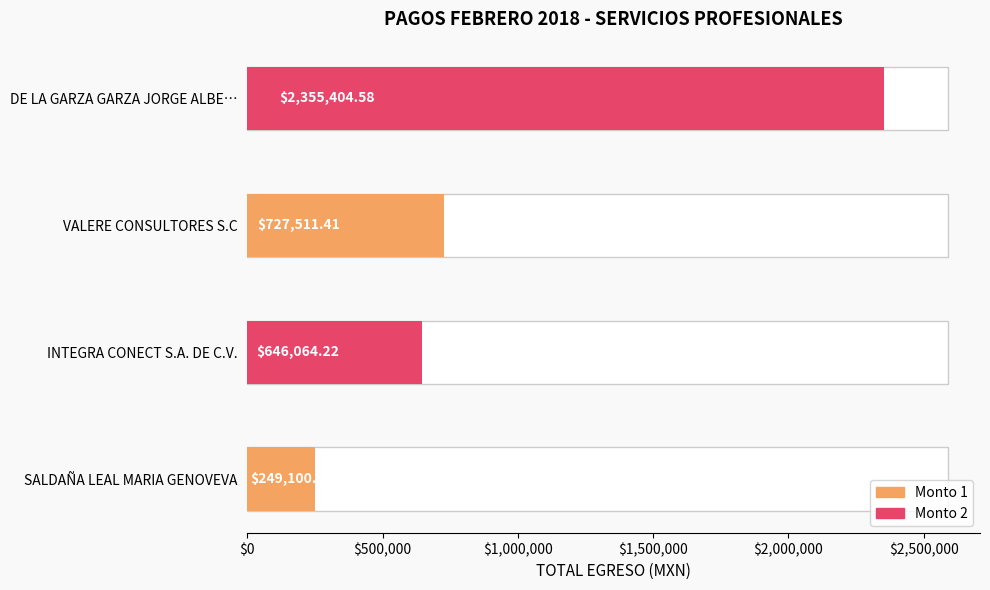

The chart shows a value of 646064.2 at INTEGRA CONECT S.A. DE C.V.. True or false?

True